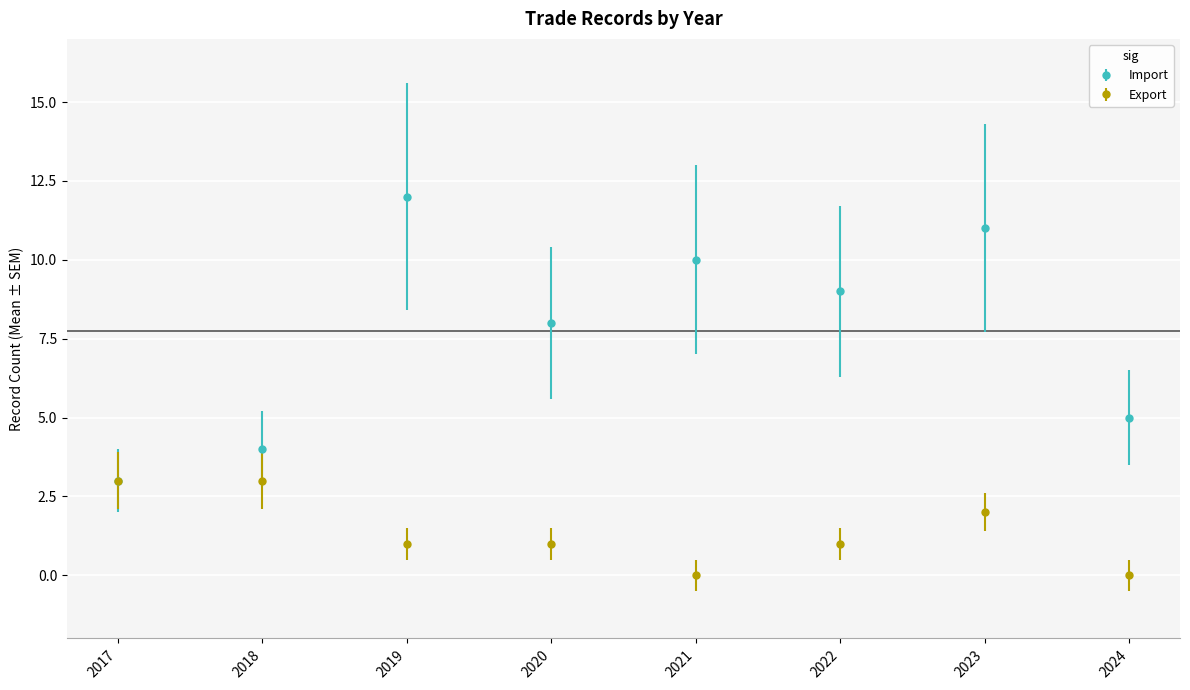

Which label corresponds to the largest value in the chart?

2019